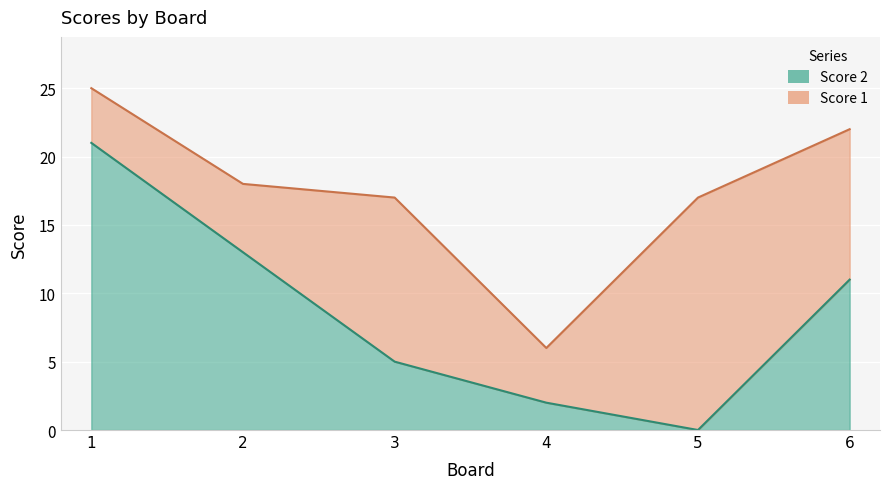

What is the difference between the maximum and second lowest values?

19